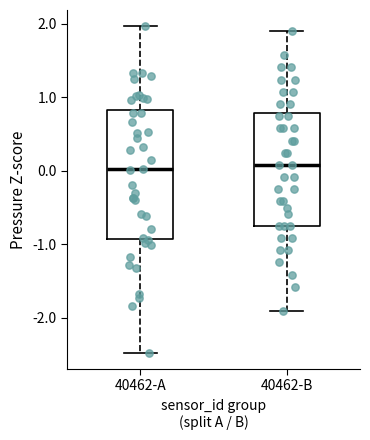

Where does the median line of the box for 40462-A sit on the y-axis? The values are not printed on the chart, so give them approximately, as read against the axis.

0.0